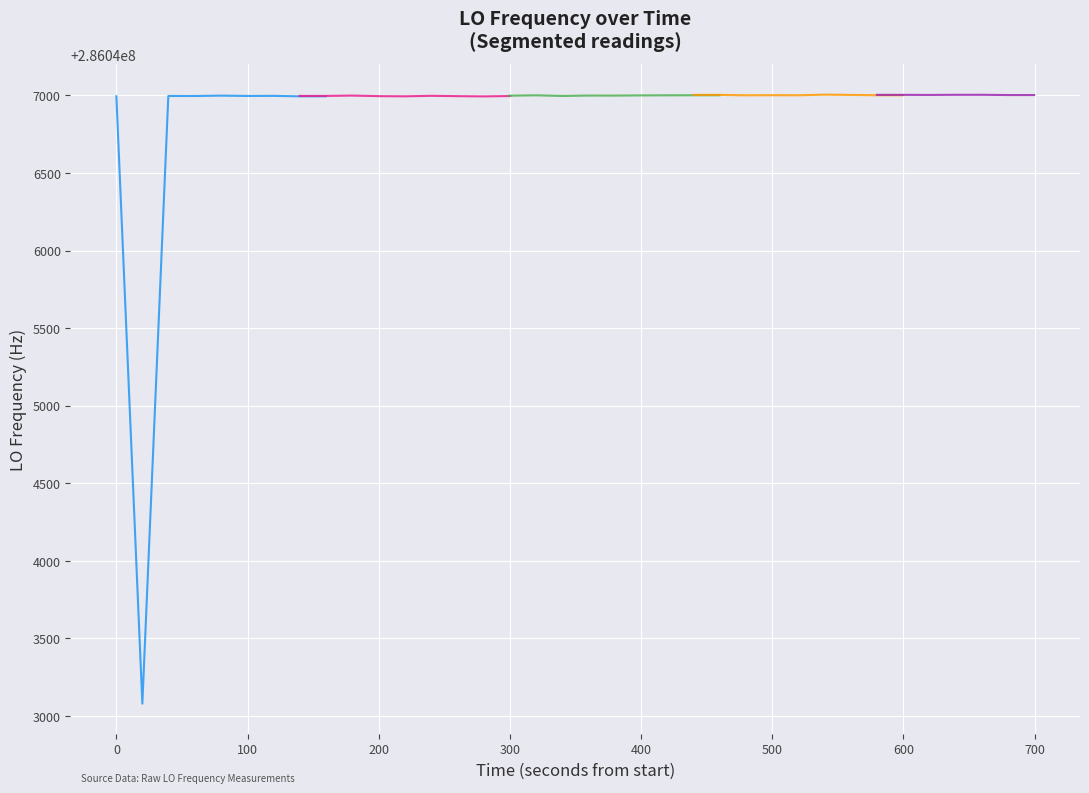

Which has a higher value, 34 or 35?

35